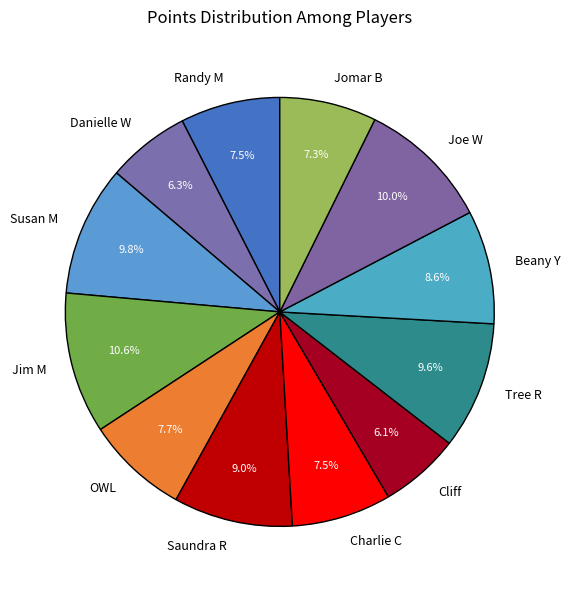

What is the ratio of the value at Randy M to the value at Beany Y?

0.9